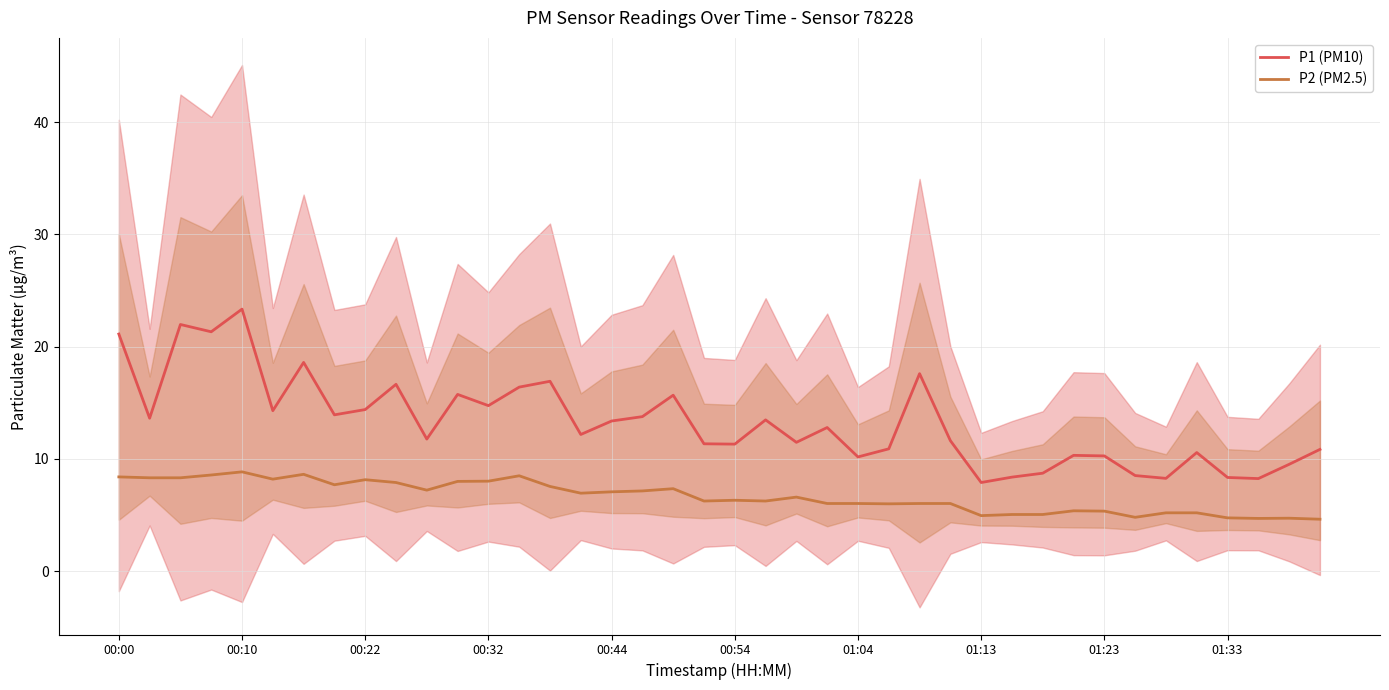

What is the difference between the maximum and second lowest values in the P1 (PM10) series?

15.1